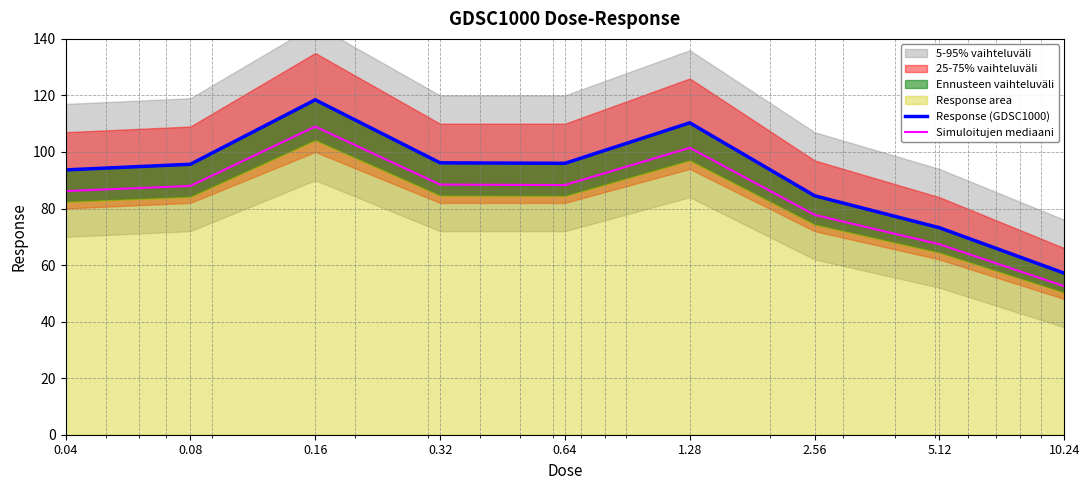

Where does the Simuloitujen mediaani series first go above 88?

0.08